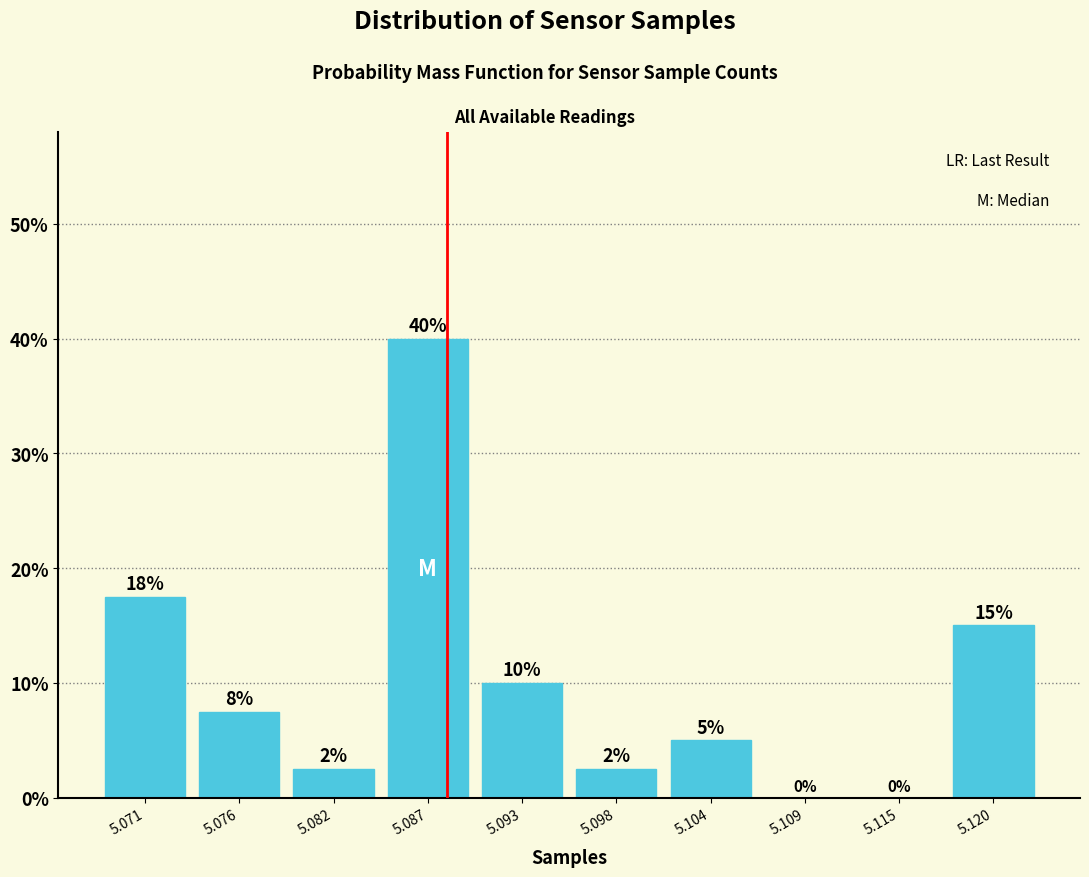

Where does the data first go above 7?

5.071